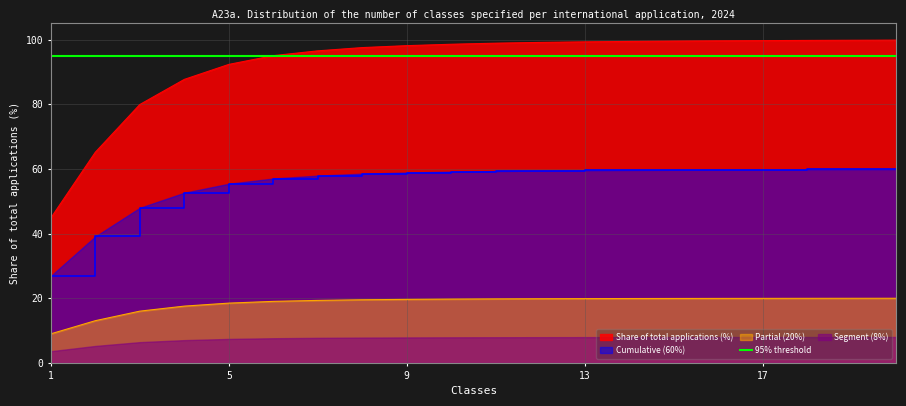

The value at 18 is 99.7. True or false?

True